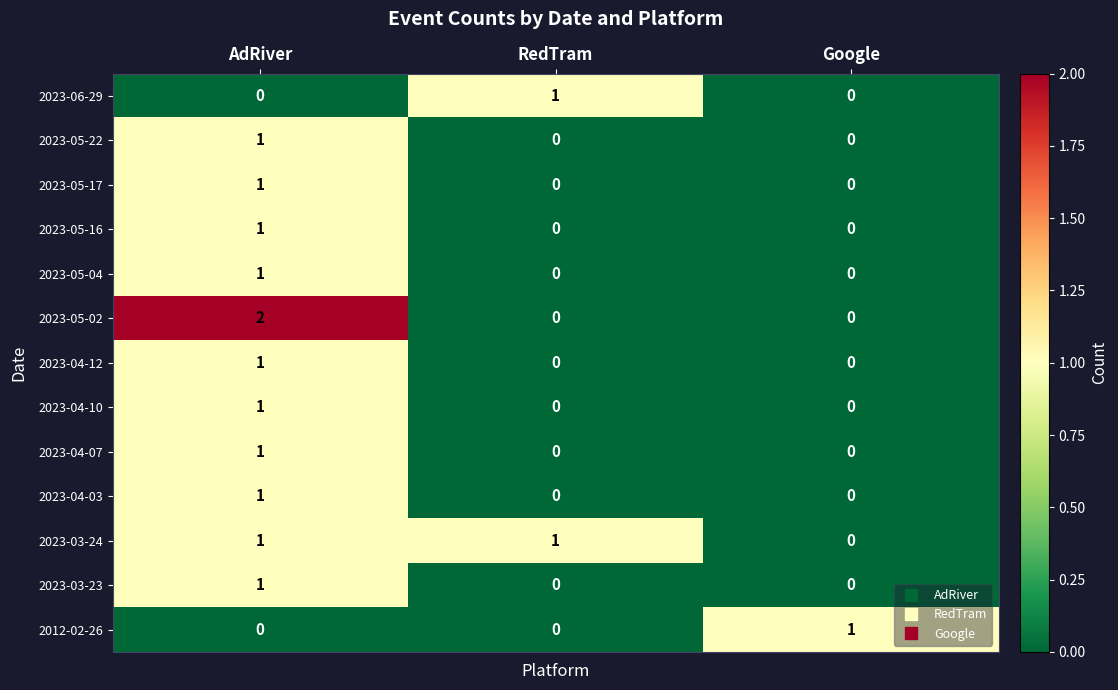

Which label corresponds to the largest value in the chart?

AdRiver